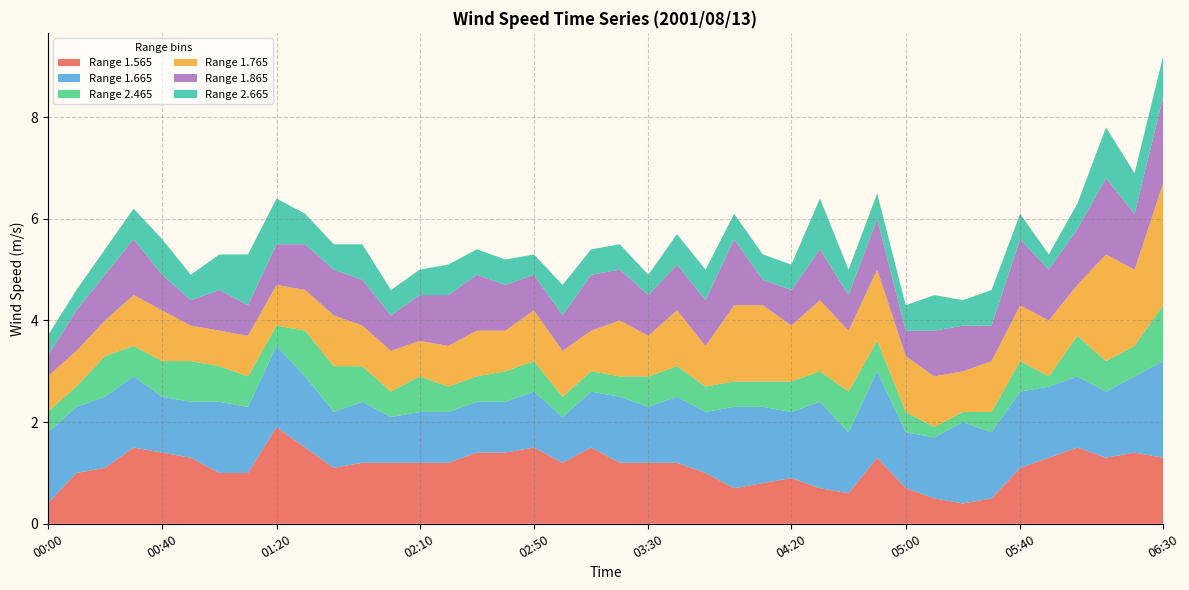

Reading left to right, what are all the values shown in this chart?

1.565: 00:00=0.4	00:10=1.0	00:20=1.1	00:30=1.5	00:40=1.4	00:50=1.3	01:00=1.0	01:10=1.0	01:20=1.9	01:30=1.5	01:40=1.1	01:50=1.2	02:00=1.2	02:10=1.2	02:20=1.2	02:30=1.4	02:40=1.4	02:50=1.5	03:00=1.2	03:10=1.5	03:20=1.2	03:30=1.2	03:40=1.2	03:50=1.0	04:00=0.7	04:10=0.8	04:20=0.9	04:30=0.7	04:40=0.6	04:50=1.3	05:00=0.7	05:10=0.5	05:20=0.4	05:30=0.5	05:40=1.1	05:50=1.3	06:00=1.5	06:10=1.3	06:20=1.4	06:30=1.3
1.665: 00:00=1.4	00:10=1.3	00:20=1.4	00:30=1.4	00:40=1.1	00:50=1.1	01:00=1.4	01:10=1.3	01:20=1.6	01:30=1.4	01:40=1.1	01:50=1.2	02:00=0.9	02:10=1.0	02:20=1.0	02:30=1.0	02:40=1.0	02:50=1.1	03:00=0.9	03:10=1.1	03:20=1.3	03:30=1.1	03:40=1.3	03:50=1.2	04:00=1.6	04:10=1.5	04:20=1.3	04:30=1.7	04:40=1.2	04:50=1.7	05:00=1.1	05:10=1.2	05:20=1.6	05:30=1.3	05:40=1.5	05:50=1.4	06:00=1.4	06:10=1.3	06:20=1.5	06:30=1.9
2.465: 00:00=0.4	00:10=0.4	00:20=0.8	00:30=0.6	00:40=0.7	00:50=0.8	01:00=0.7	01:10=0.6	01:20=0.4	01:30=0.9	01:40=0.9	01:50=0.7	02:00=0.5	02:10=0.7	02:20=0.5	02:30=0.5	02:40=0.6	02:50=0.6	03:00=0.4	03:10=0.4	03:20=0.4	03:30=0.6	03:40=0.6	03:50=0.5	04:00=0.5	04:10=0.5	04:20=0.6	04:30=0.6	04:40=0.8	04:50=0.6	05:00=0.4	05:10=0.2	05:20=0.2	05:30=0.4	05:40=0.6	05:50=0.2	06:00=0.8	06:10=0.6	06:20=0.6	06:30=1.1
1.765: 00:00=0.7	00:10=0.7	00:20=0.7	00:30=1.0	00:40=1.0	00:50=0.7	01:00=0.7	01:10=0.8	01:20=0.8	01:30=0.8	01:40=1.0	01:50=0.8	02:00=0.8	02:10=0.7	02:20=0.8	02:30=0.9	02:40=0.8	02:50=1.0	03:00=0.9	03:10=0.8	03:20=1.1	03:30=0.8	03:40=1.1	03:50=0.8	04:00=1.5	04:10=1.5	04:20=1.1	04:30=1.4	04:40=1.2	04:50=1.4	05:00=1.1	05:10=1.0	05:20=0.8	05:30=1.0	05:40=1.1	05:50=1.1	06:00=1.0	06:10=2.1	06:20=1.5	06:30=2.4
1.865: 00:00=0.4	00:10=0.8	00:20=0.9	00:30=1.1	00:40=0.7	00:50=0.5	01:00=0.8	01:10=0.6	01:20=0.8	01:30=0.9	01:40=0.9	01:50=0.9	02:00=0.7	02:10=0.9	02:20=1.0	02:30=1.1	02:40=0.9	02:50=0.7	03:00=0.7	03:10=1.1	03:20=1.0	03:30=0.8	03:40=0.9	03:50=0.9	04:00=1.3	04:10=0.5	04:20=0.7	04:30=1.0	04:40=0.7	04:50=1.0	05:00=0.5	05:10=0.9	05:20=0.9	05:30=0.7	05:40=1.3	05:50=1.0	06:00=1.1	06:10=1.5	06:20=1.1	06:30=1.7
2.665: 00:00=0.4	00:10=0.4	00:20=0.5	00:30=0.6	00:40=0.7	00:50=0.5	01:00=0.7	01:10=1.0	01:20=0.9	01:30=0.6	01:40=0.5	01:50=0.7	02:00=0.5	02:10=0.5	02:20=0.6	02:30=0.5	02:40=0.5	02:50=0.4	03:00=0.6	03:10=0.5	03:20=0.5	03:30=0.4	03:40=0.6	03:50=0.6	04:00=0.5	04:10=0.5	04:20=0.5	04:30=1.0	04:40=0.5	04:50=0.5	05:00=0.5	05:10=0.7	05:20=0.5	05:30=0.7	05:40=0.5	05:50=0.3	06:00=0.5	06:10=1.0	06:20=0.8	06:30=0.8